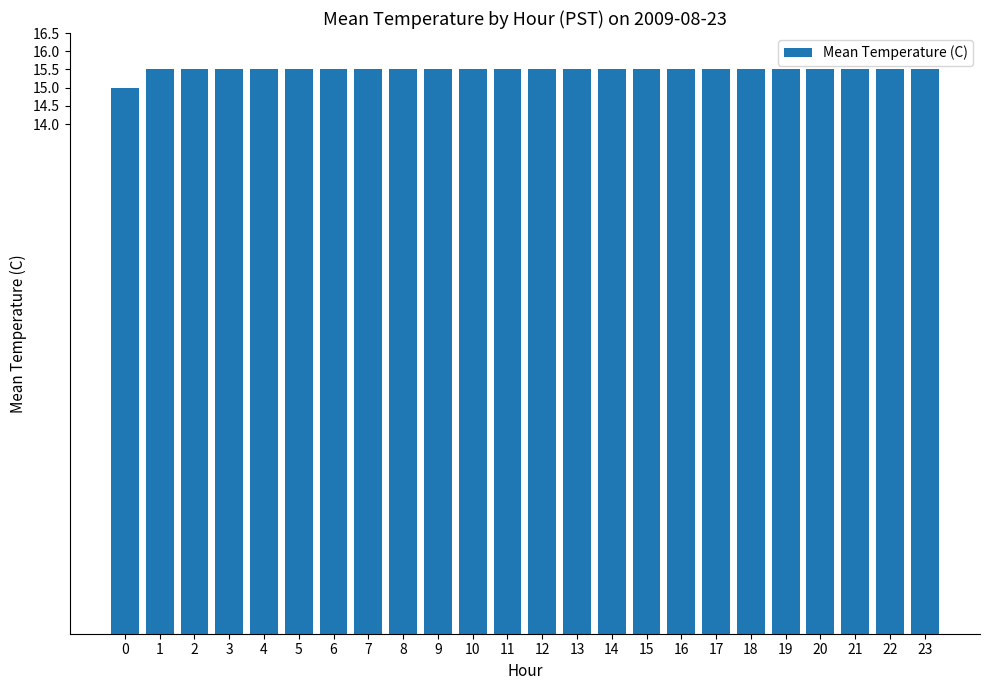

What value does the data have at 9?

15.5